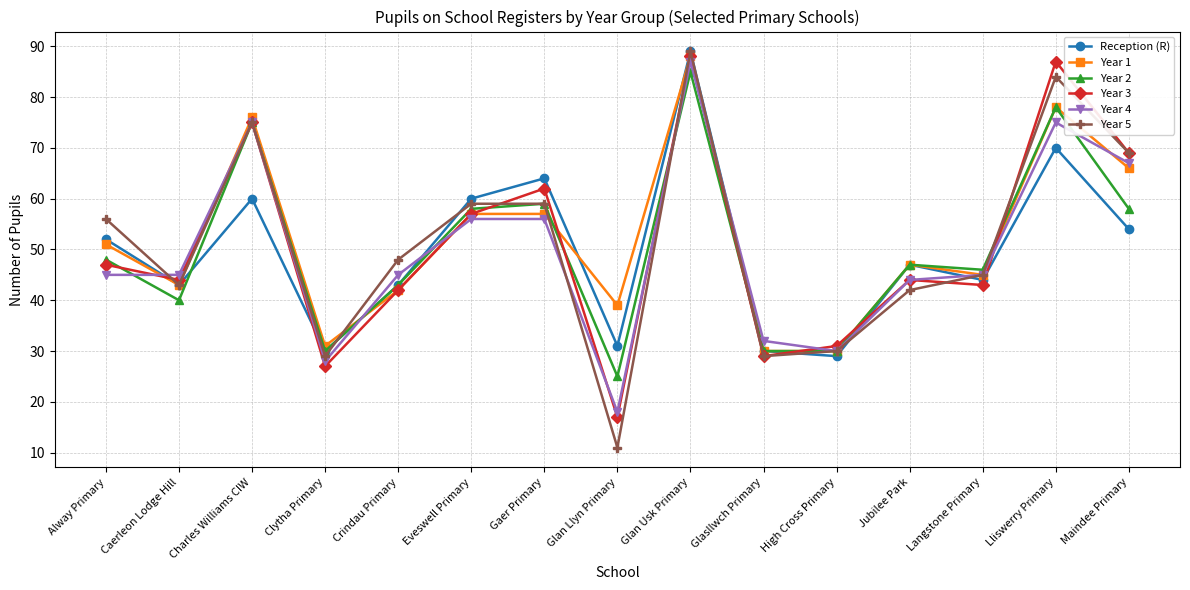

Where is the first local maximum for Year 5?

Charles Williams CIW